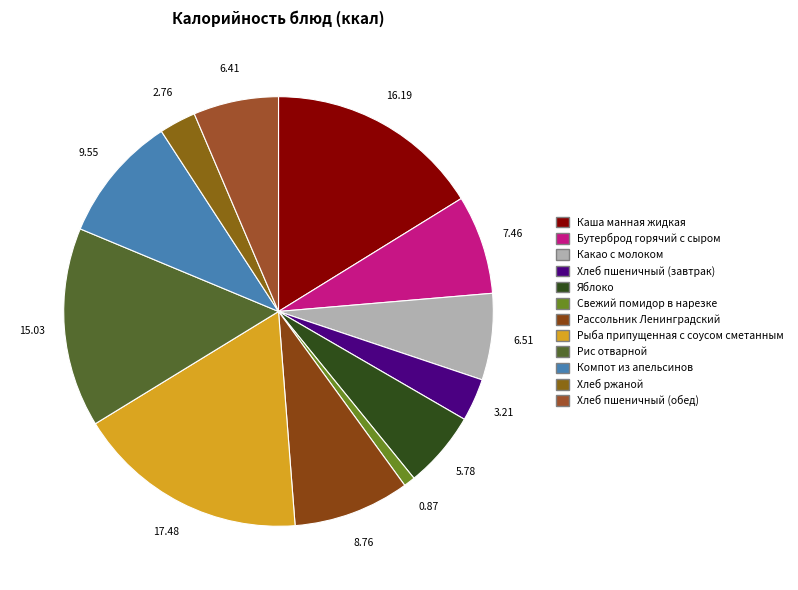

Is there a majority slice in this chart?

No